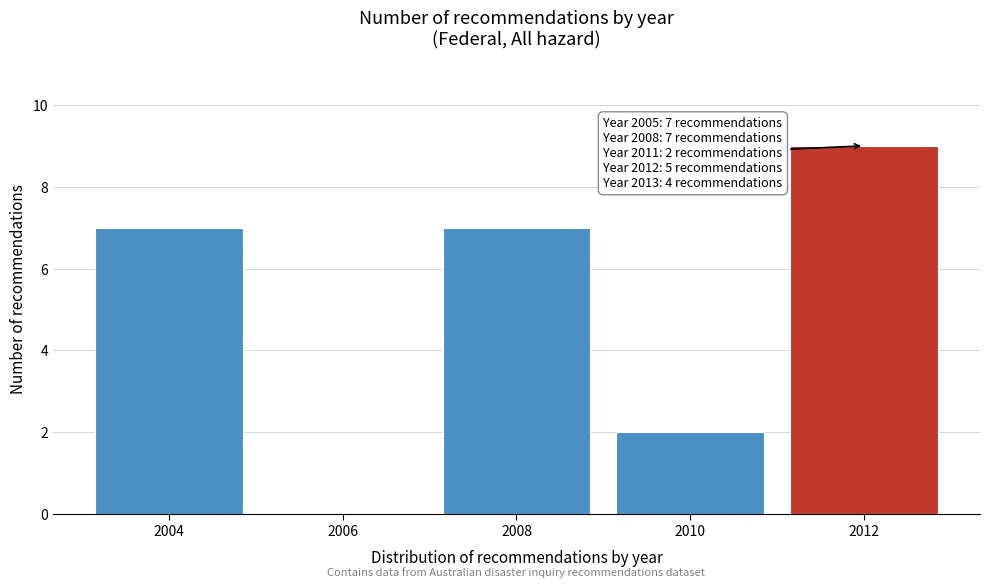

Reading right to left, what are all the values shown in this chart?

2012=9	2010=2	2008=7	2006=0	2004=7